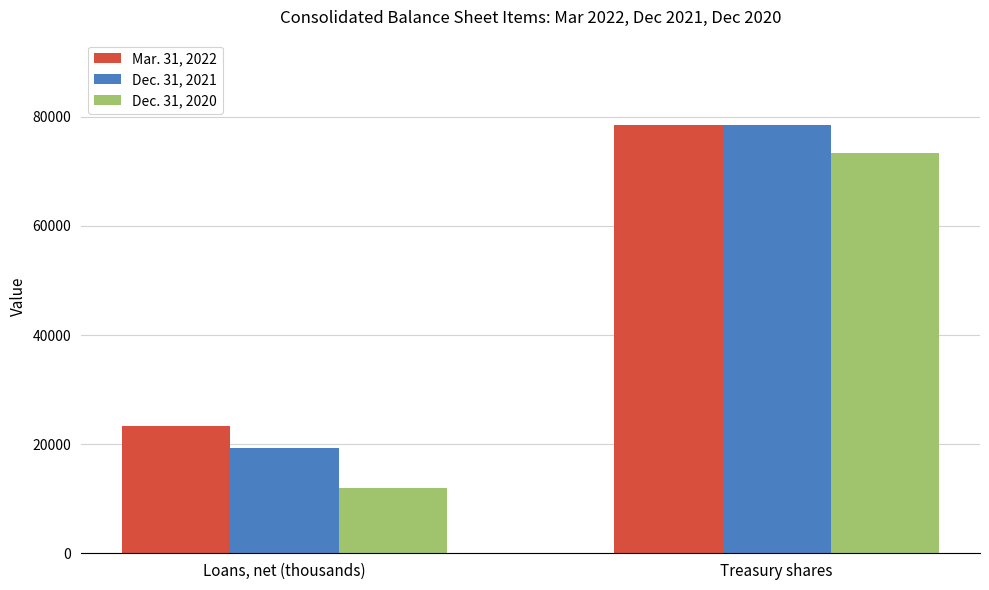

List the series in order of their overall mean, highest first.

Mar. 31, 2022, Dec. 31, 2021, Dec. 31, 2020